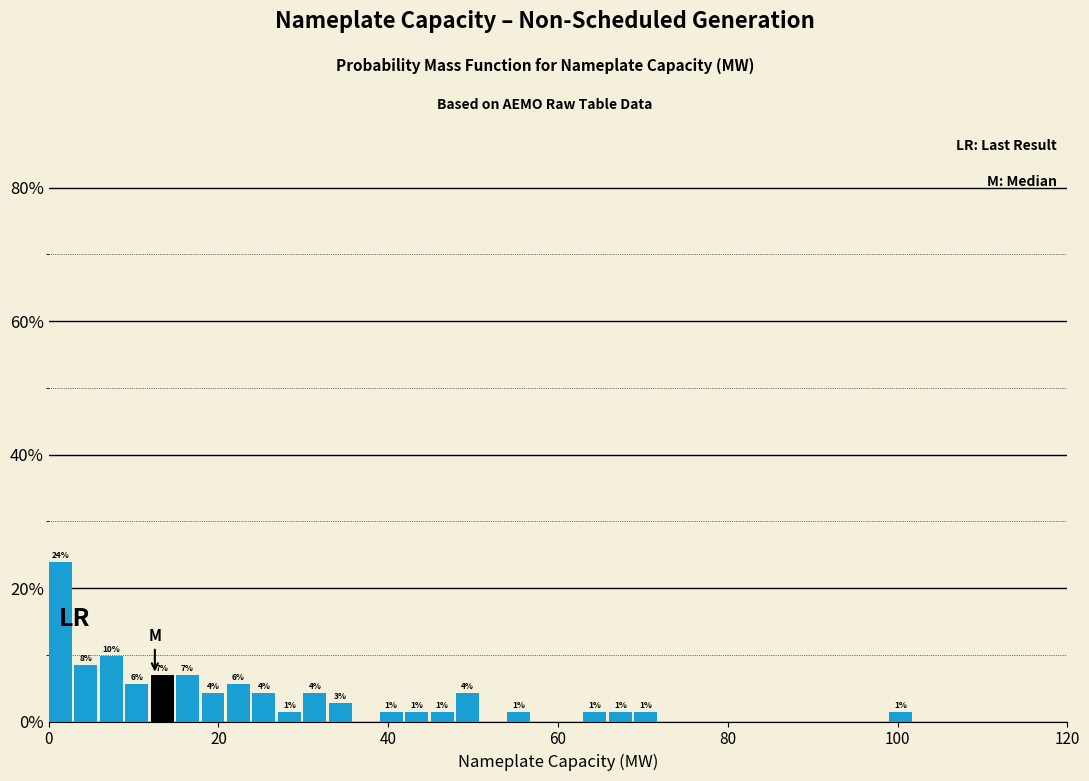

Read against the x-axis, roughly where is the centre of the tallest bar?

2